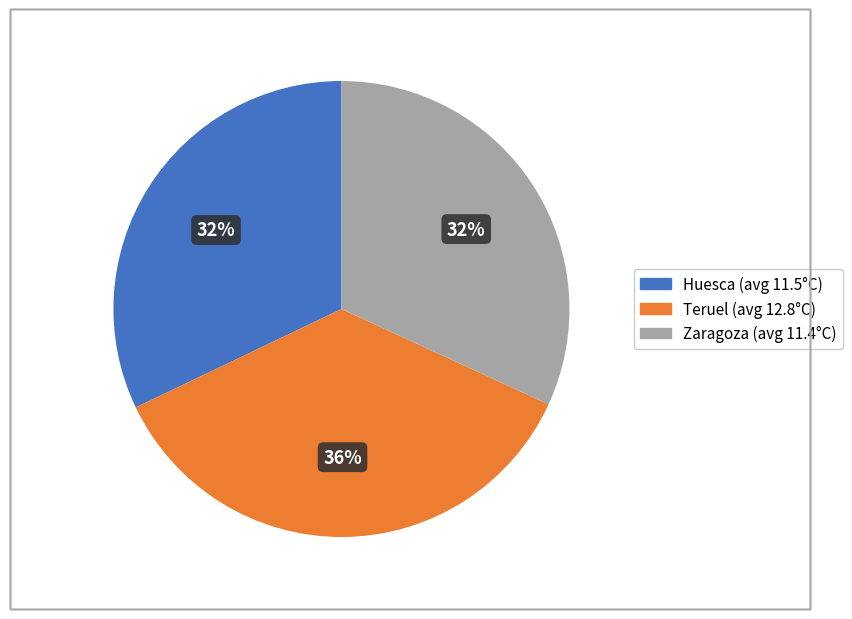

Do Teruel (avg 12.8°C) and Huesca (avg 11.5°C) together represent more than half of the pie?

Yes